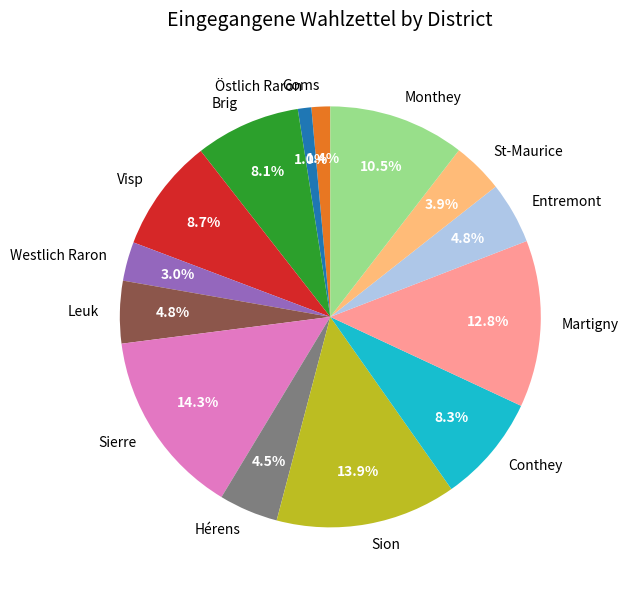

Approximately how many times larger is the value at Sion compared to Martigny?

1.1